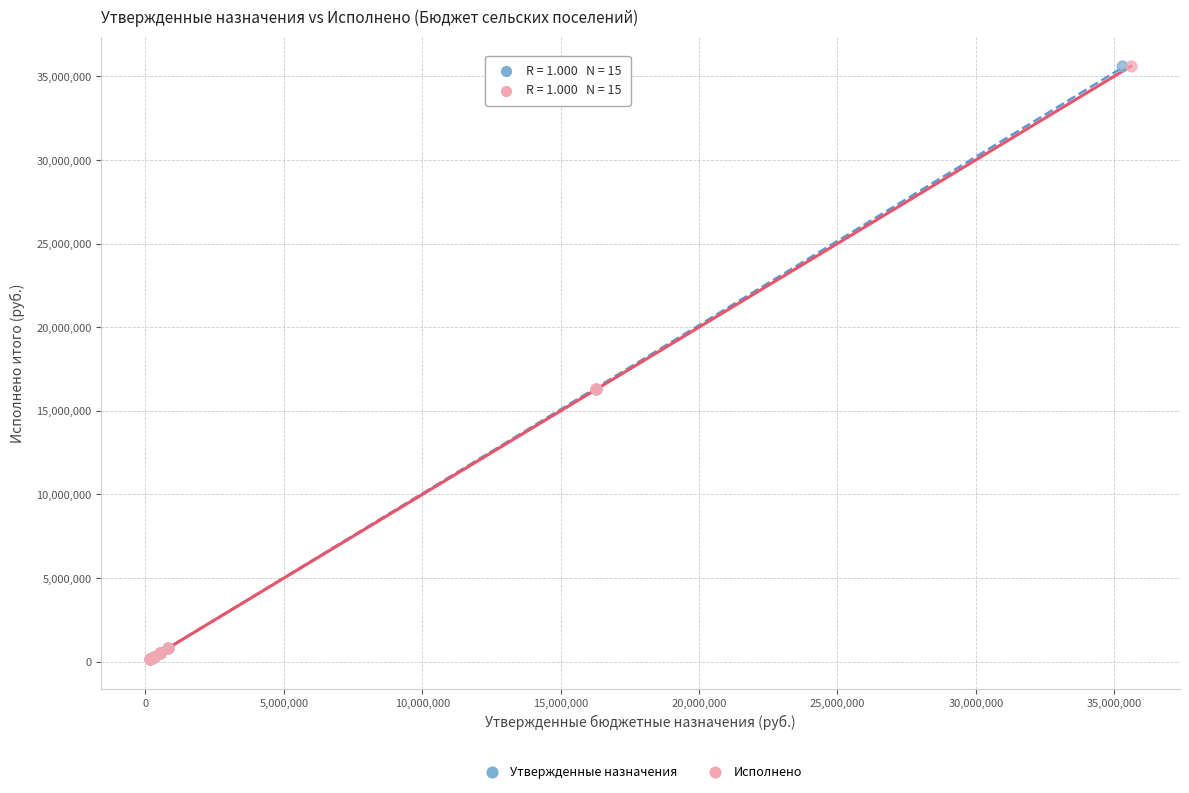

What are all the series names shown in the legend?

Утвержденные назначения, Исполнено